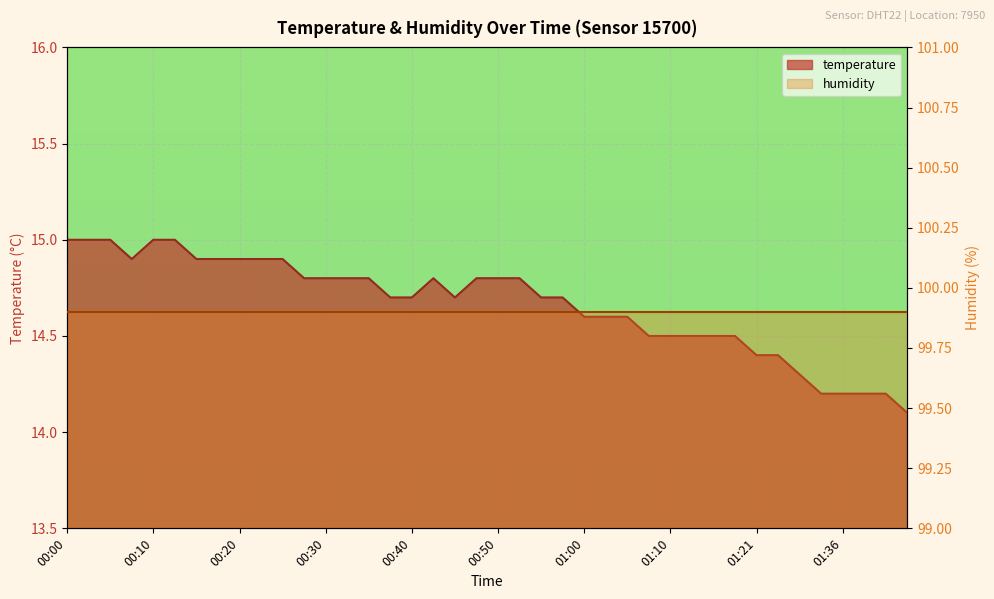

How many interior local valleys (lower than both neighbors) does the data have?

2